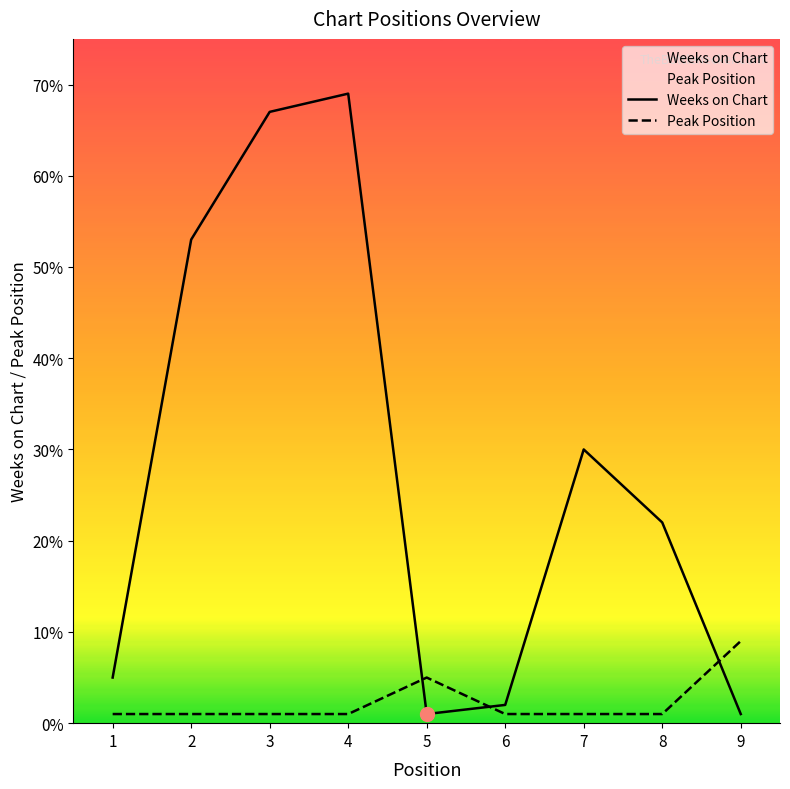

Is the value of Weeks on Chart at 5 greater than the value of Peak Position at 4?

No